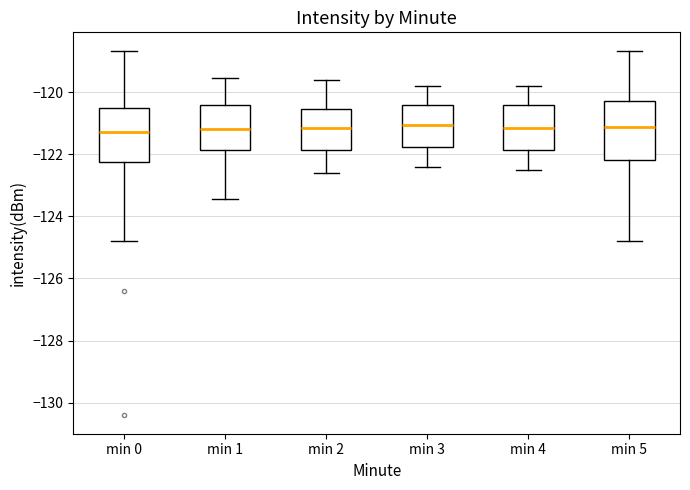

Reading left to right, transcribe this box plot: for each box, give where its median line is, the range the box spans, and where its two whiskers end, as read against the y-axis. The values are not printed on the chart, so give them approximately, as read against the axis.

min 0: median -121.2, box -122.2 to -120.6, whiskers -124.8 to -118.6
min 1: median -121.2, box -121.8 to -120.4, whiskers -123.4 to -119.6
min 2: median -121.2, box -121.8 to -120.6, whiskers -122.6 to -119.6
min 3: median -121.0, box -121.8 to -120.4, whiskers -122.4 to -119.8
min 4: median -121.2, box -121.8 to -120.4, whiskers -122.4 to -119.8
min 5: median -121.2, box -122.2 to -120.2, whiskers -124.8 to -118.6